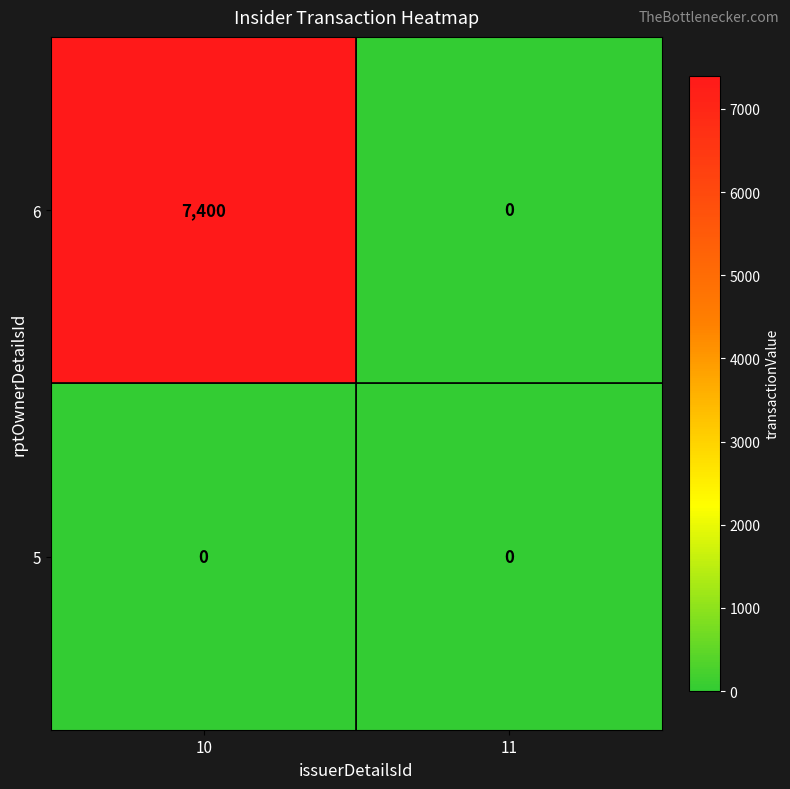

Rank the series by their average value, from highest to lowest.

6, 5